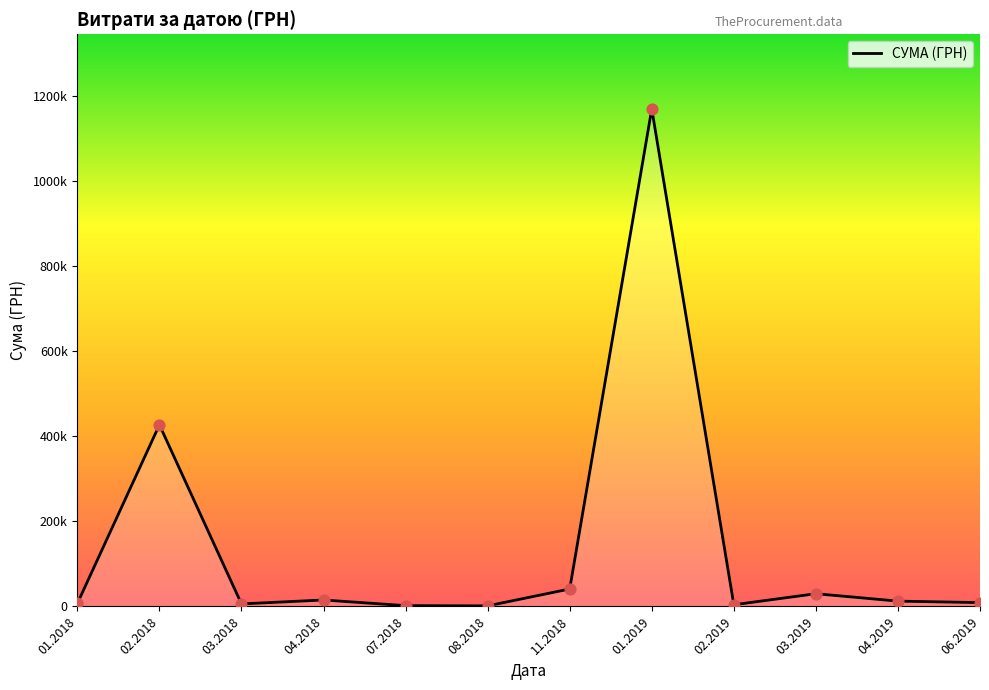

What is the ratio of the value at 03.2019 to the value at 11.2018?

0.7